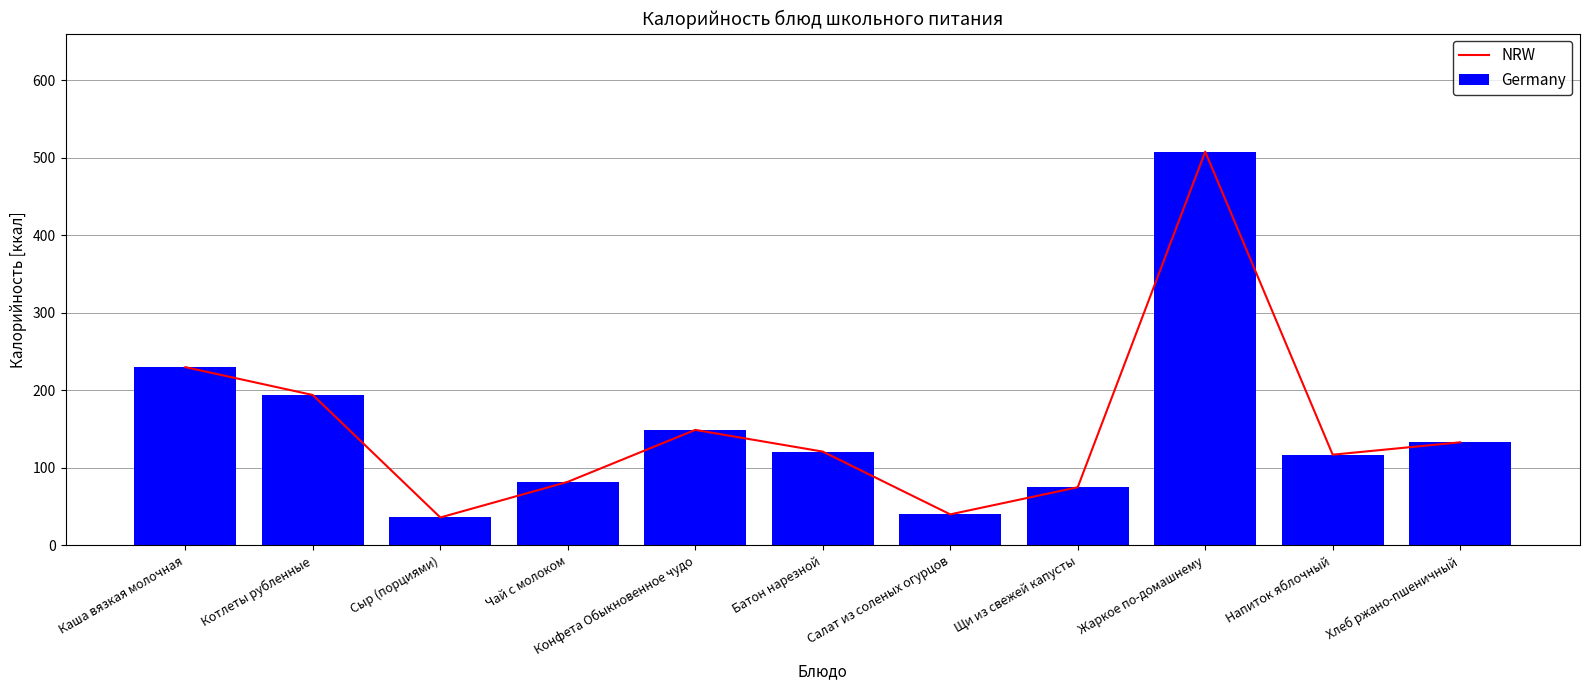

Between Конфета Обыкновенное чудо and Сыр (порциями), which is larger?

Конфета Обыкновенное чудо